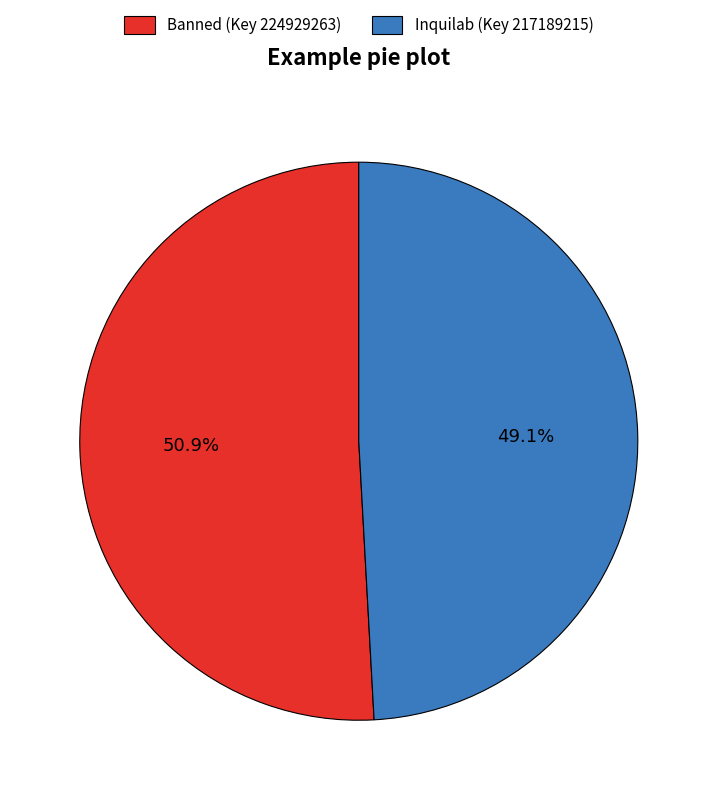

Approximately how many times larger is the value at Banned (Key 224929263) compared to Inquilab (Key 217189215)?

1.0